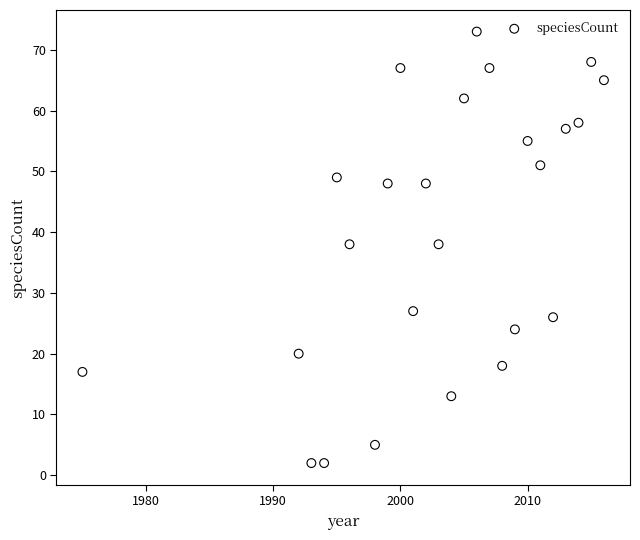

What is the range of X values (max minus min)?

41